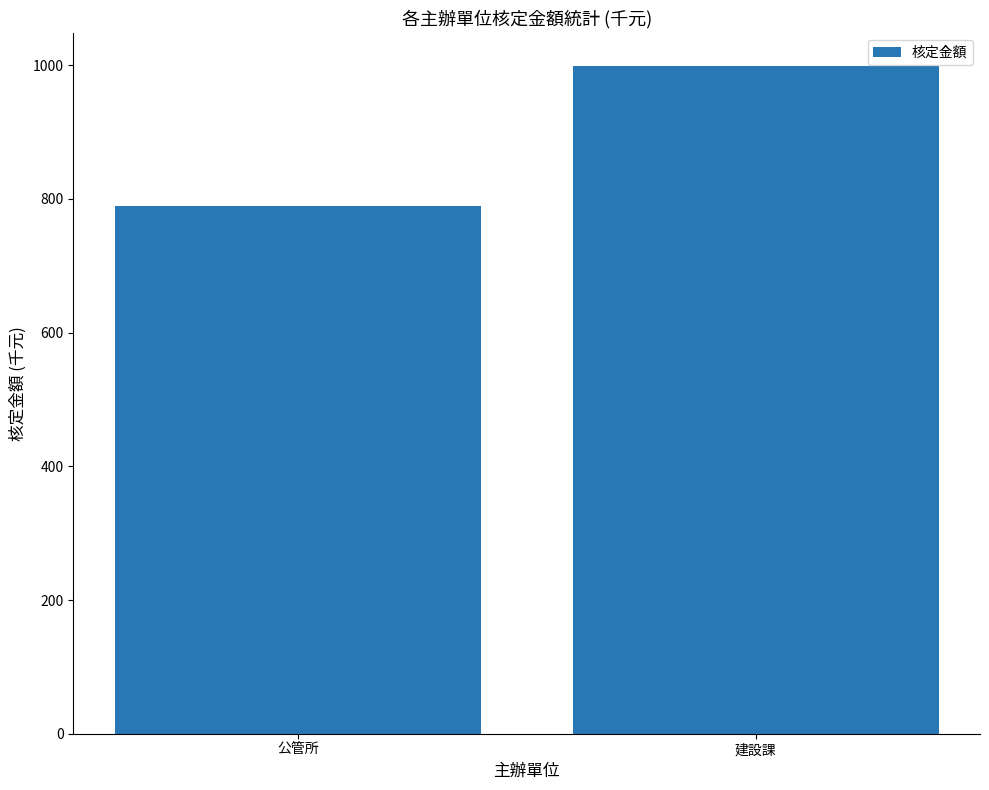

List the labels in order of value, smallest first.

公管所, 建設課